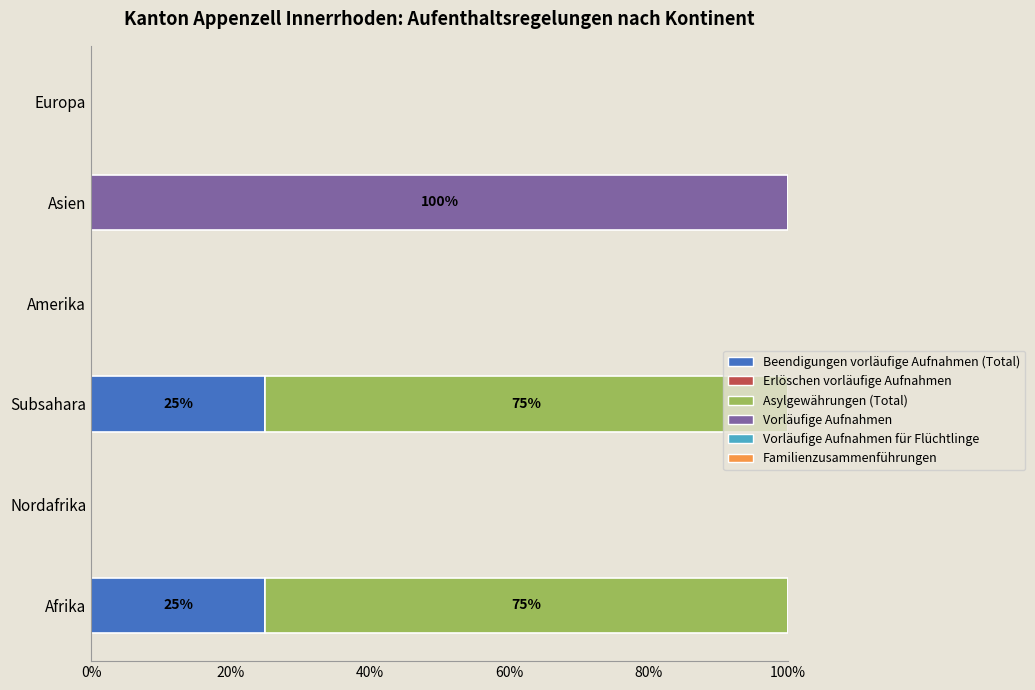

What is the sum of the Beendigungen vorläufige Aufnahmen (Total) values at Asien and Afrika?

25